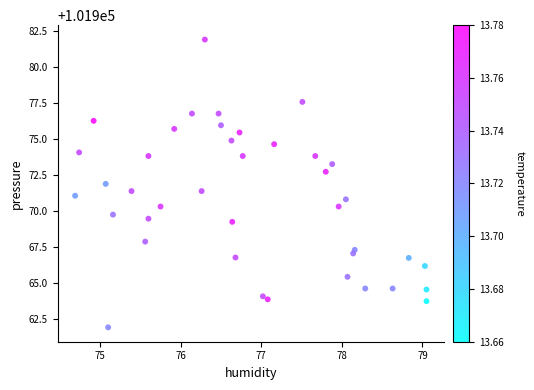

What is the range of Y values (max minus min)?

19.9